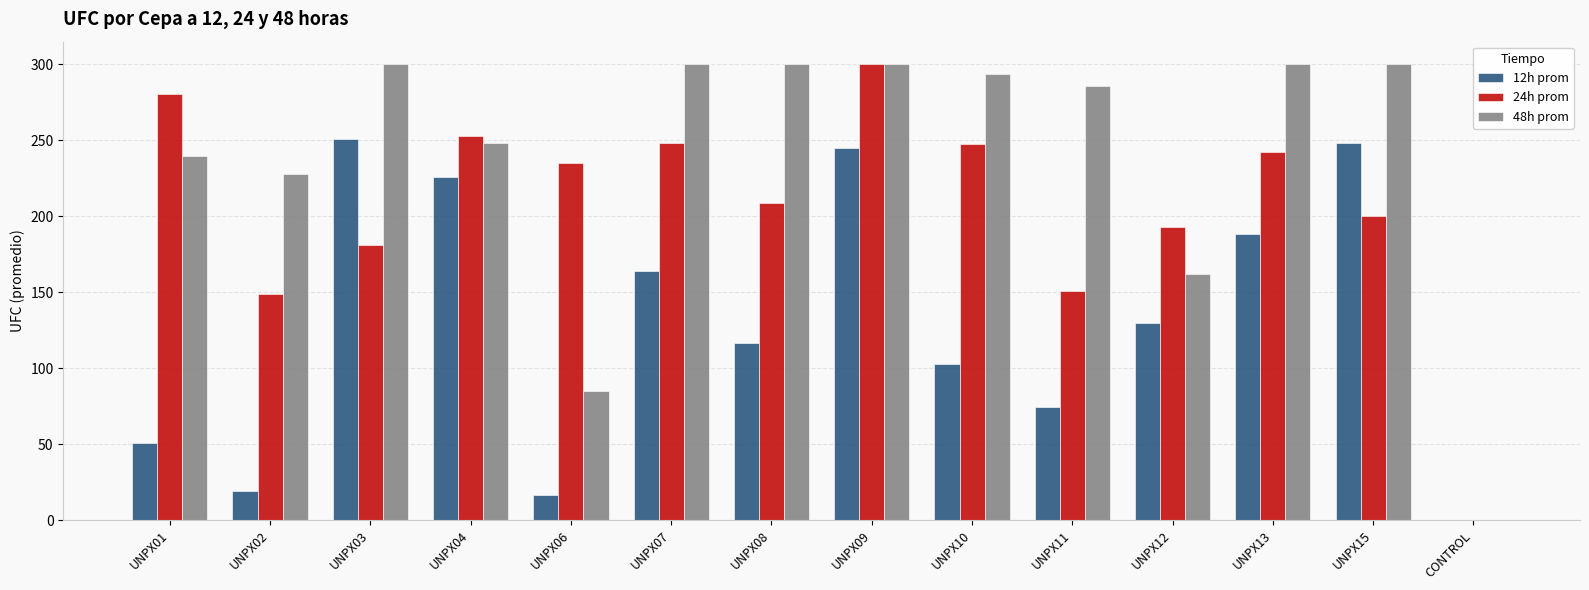

Which series changed the most between UNPX08 and UNPX10?

24h prom